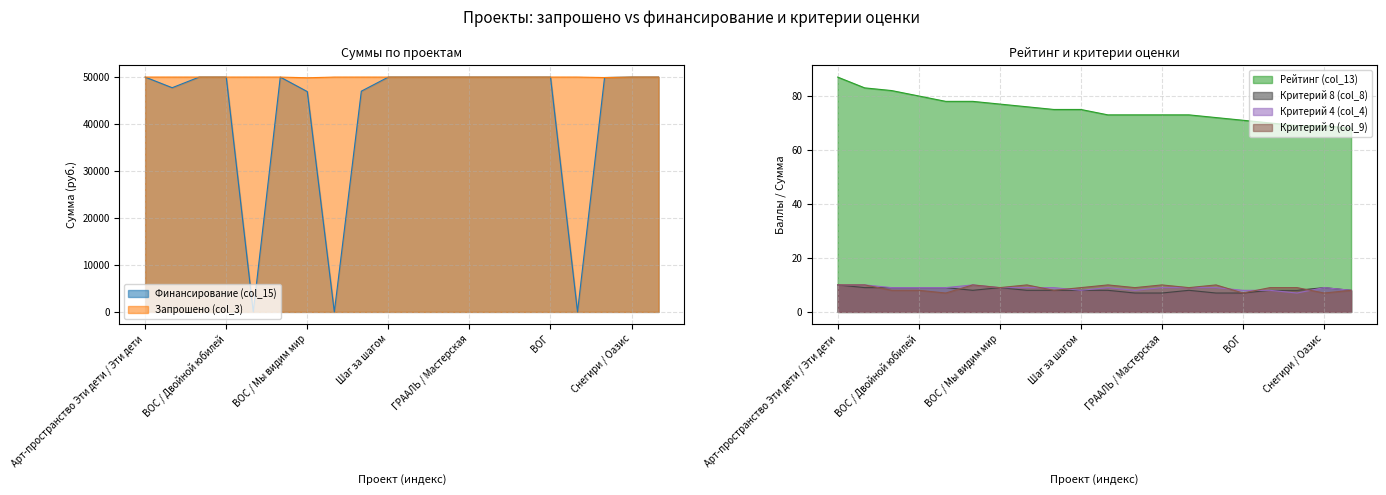

At which label is Рейтинг (col_13) closest to 77?

ВОС / Мы видим мир